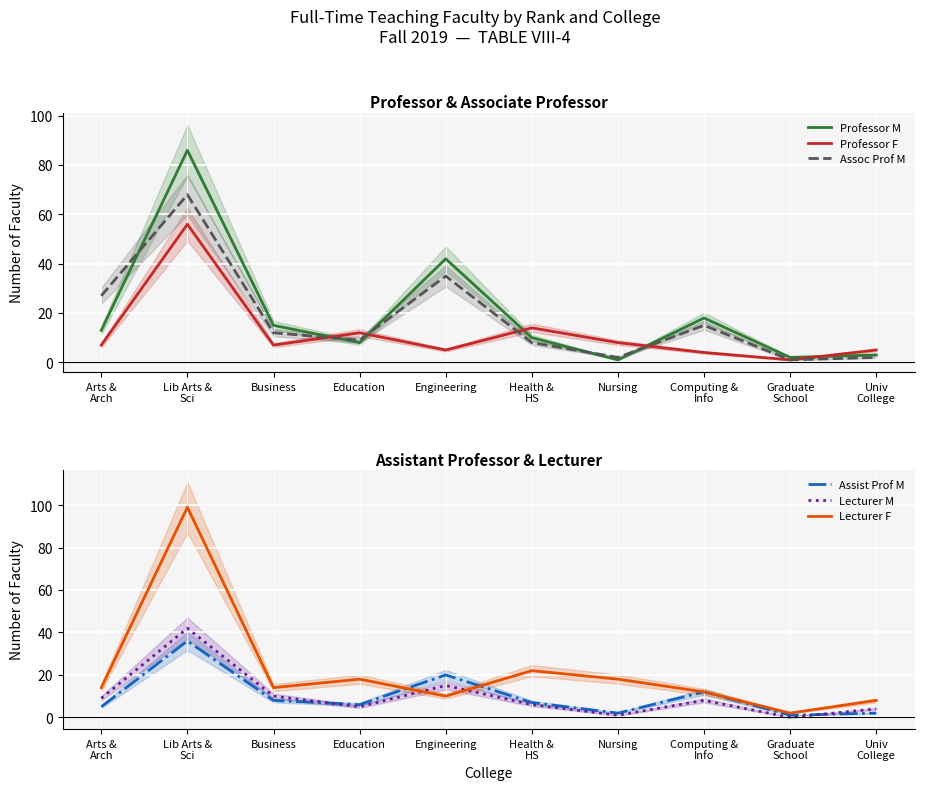

What is the difference between the highest and lowest values at Business?

8